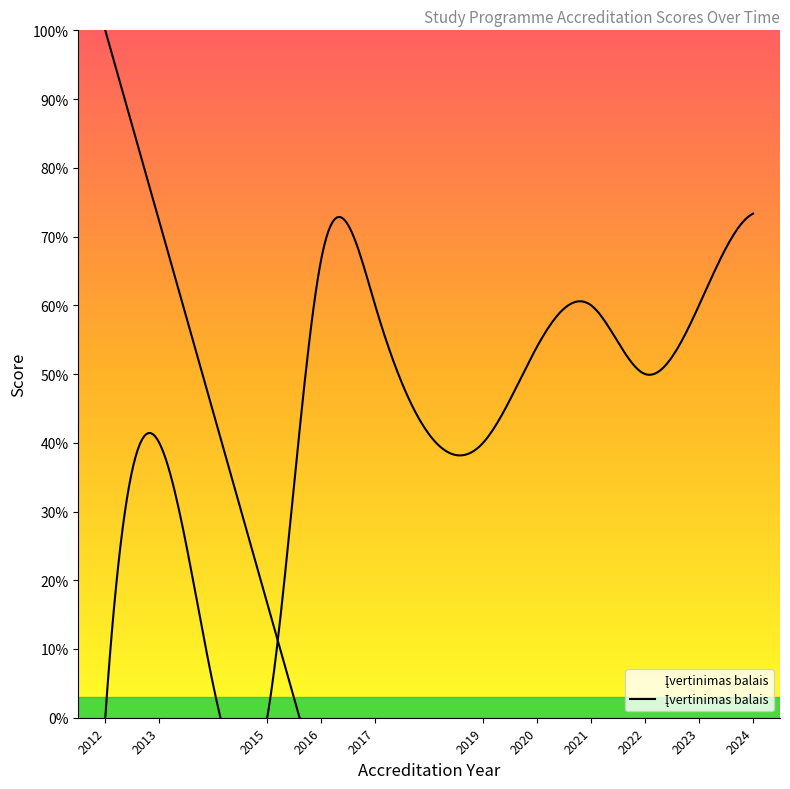

What is the change in value from 2012 to 2019?

+2